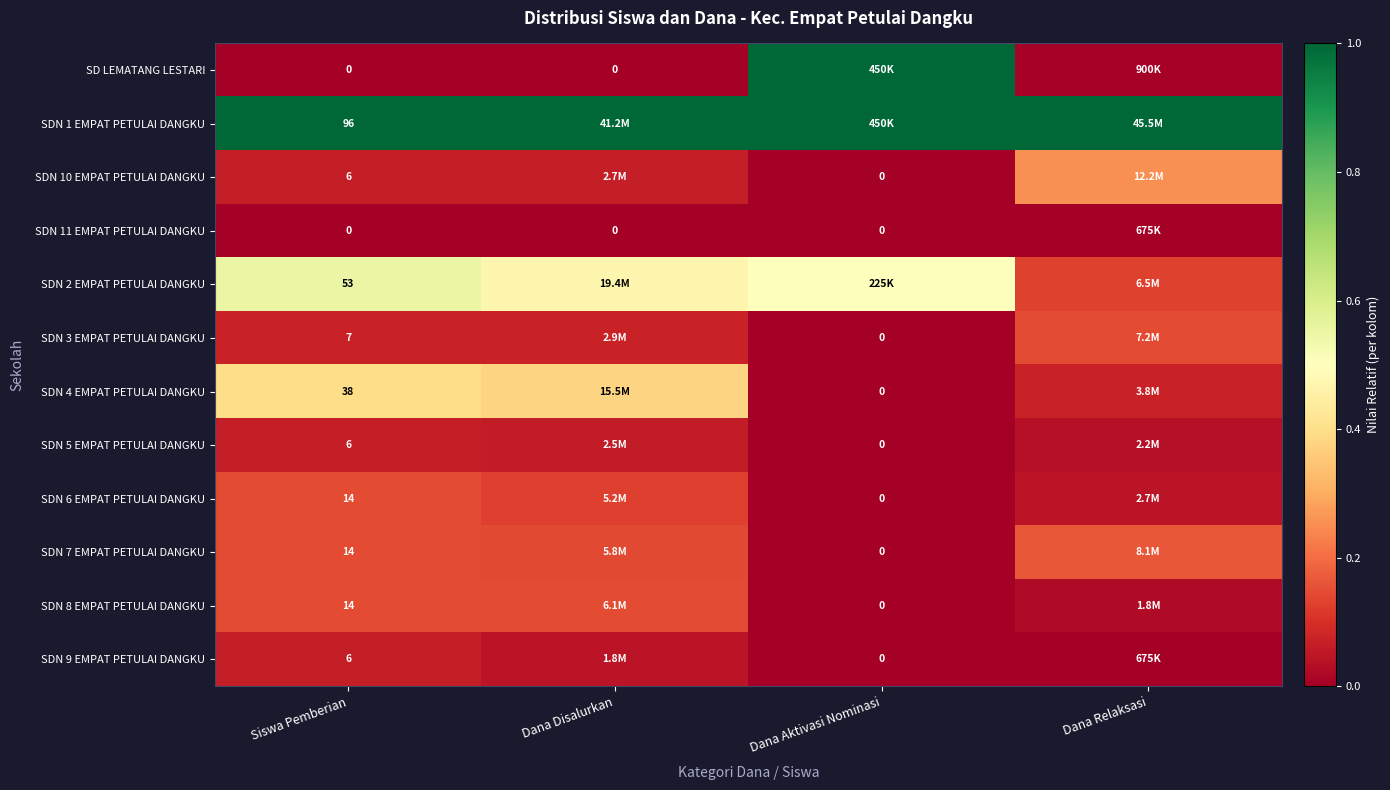

Is the value of SDN 4 EMPAT PETULAI DANGKU at Siswa Pemberian greater than the value of SDN 8 EMPAT PETULAI DANGKU at Dana Aktivasi Nominasi?

Yes